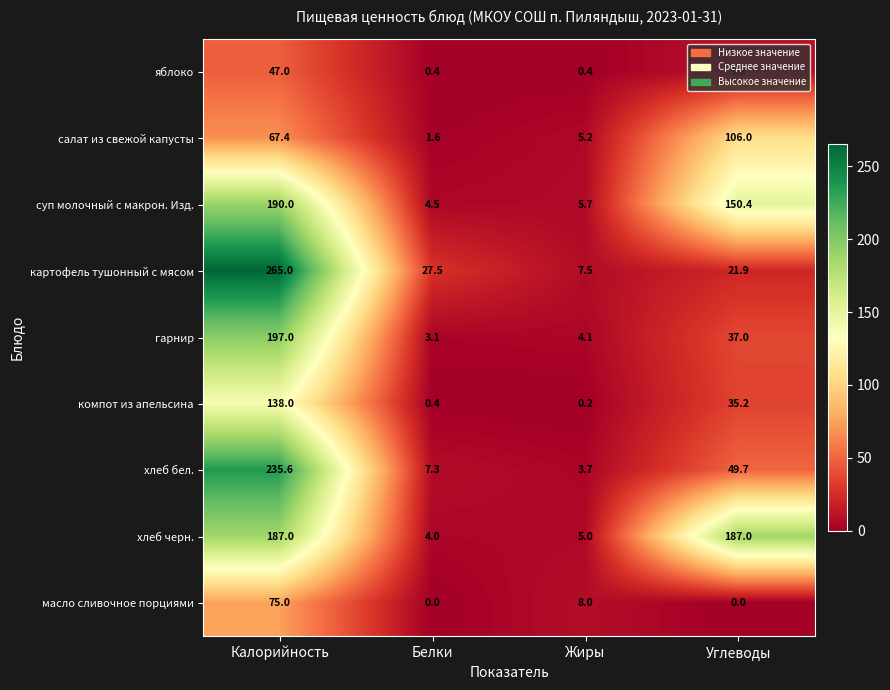

How many distinct data groups are displayed?

9